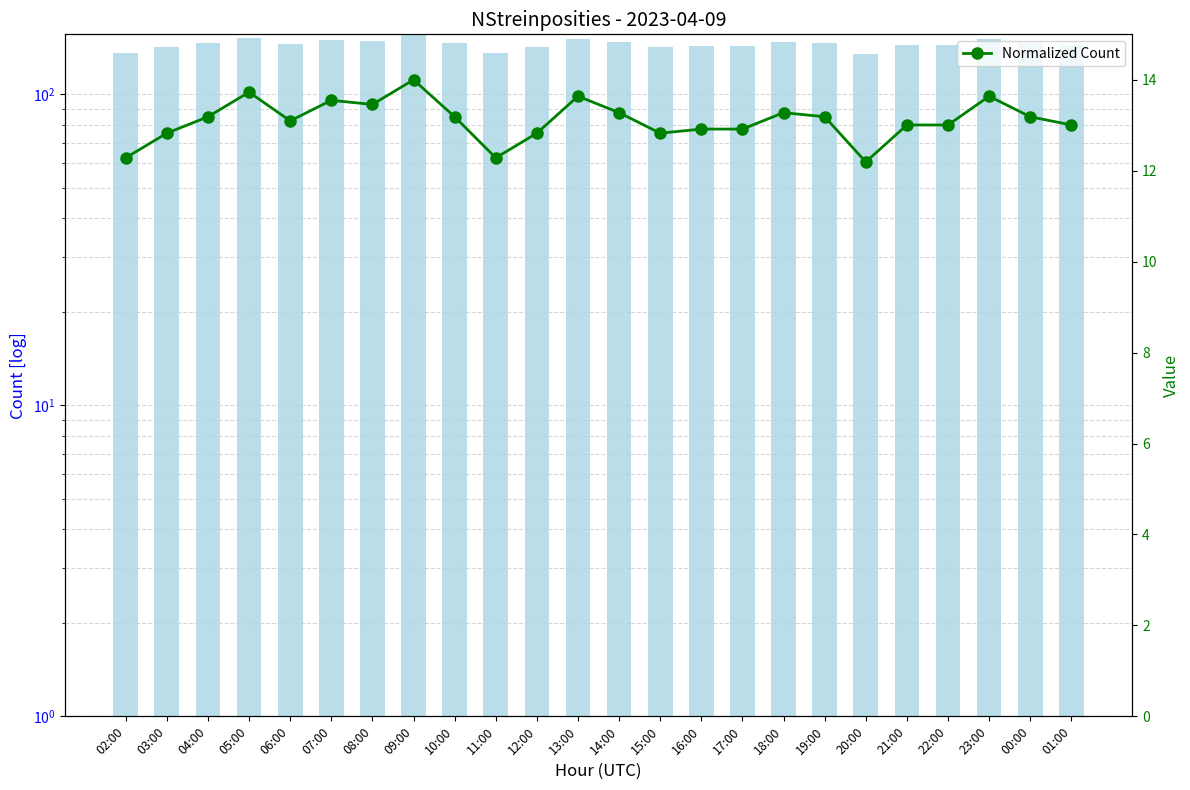

At which category is the sum across all series the highest?

09:00